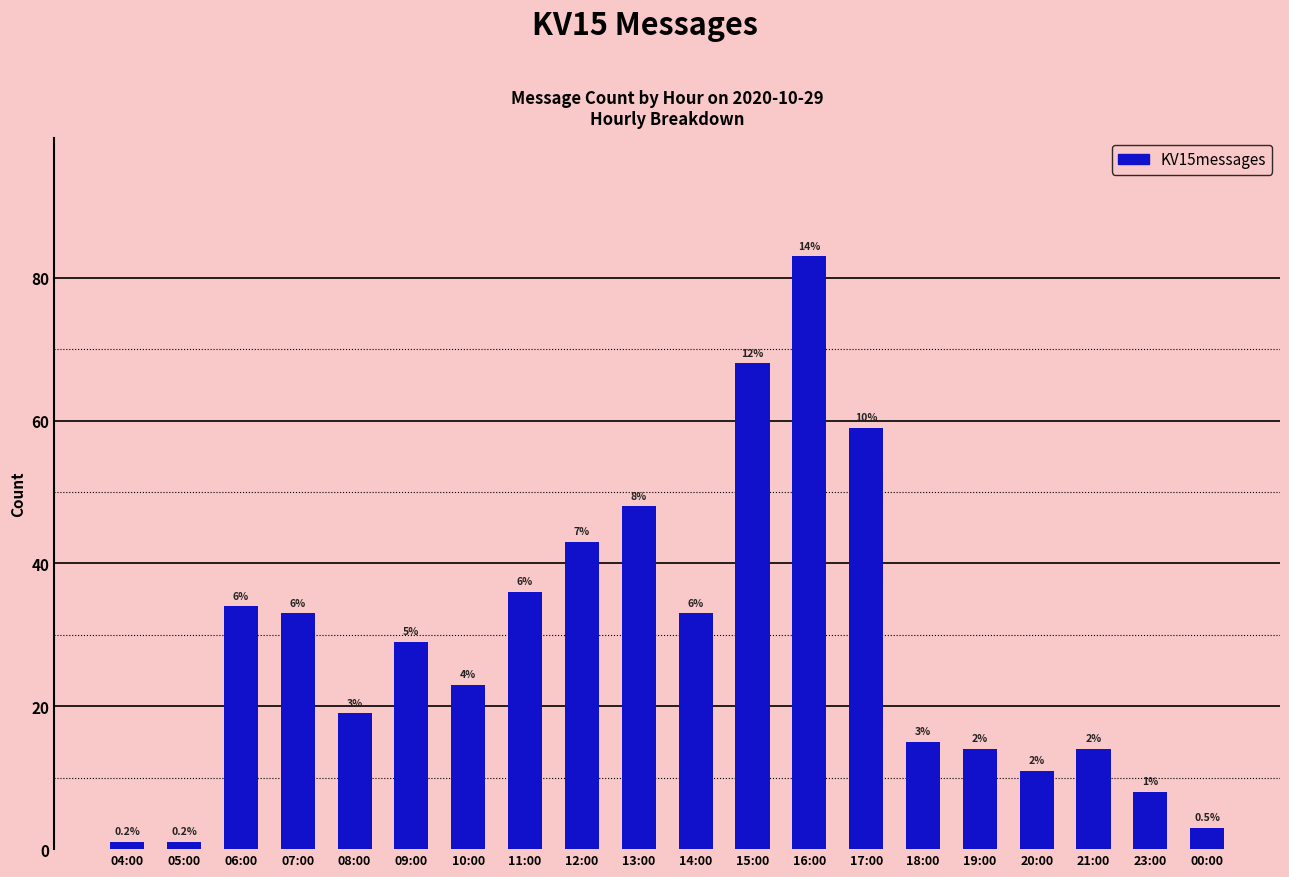

Does the chart contain any negative values?

No